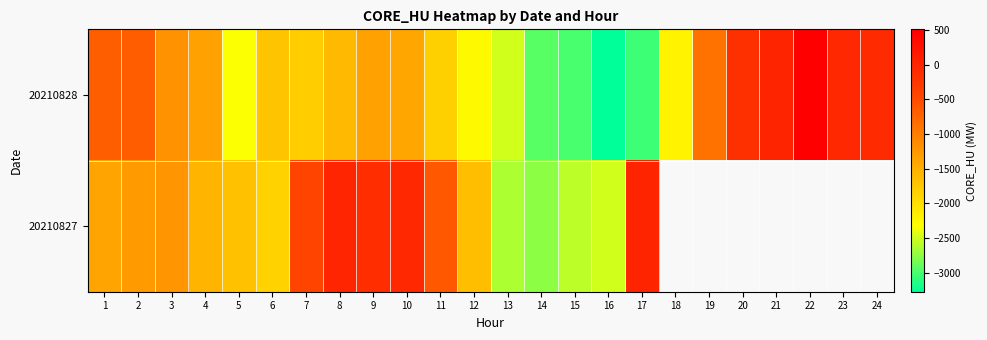

At which label is 20210827 closest to -1374?

1